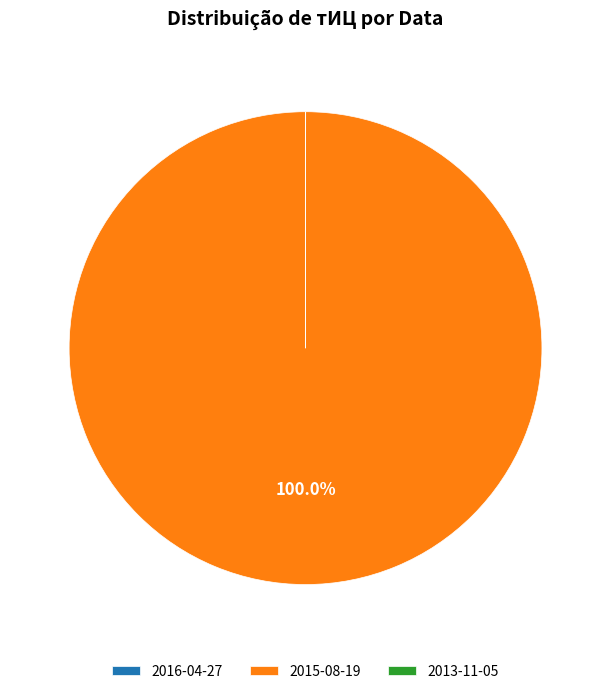

Which category has the biggest portion of the pie?

2015-08-19